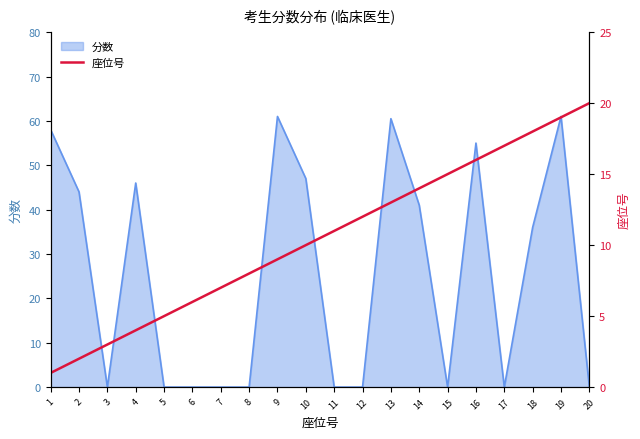

The value of 分数 at 12 is 0.0. True or false?

True